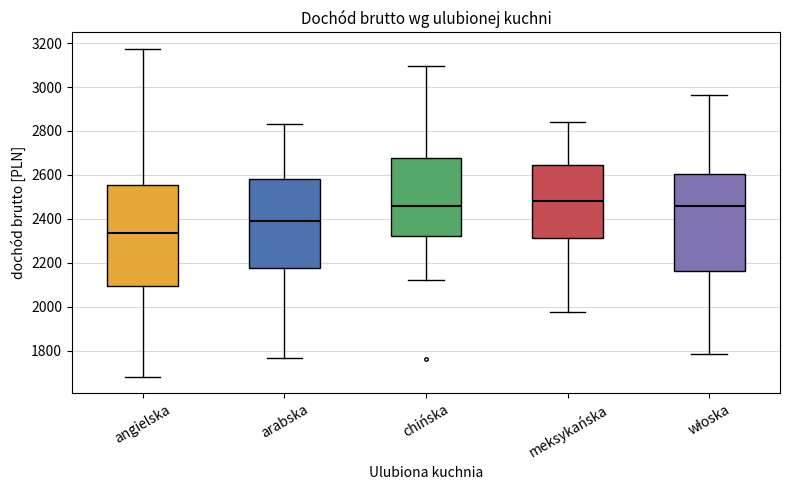

Reading left to right, read every box against the y-axis: the position of its median line, the range the box covers, and the ends of its whiskers. The values are not printed on the chart, so give them approximately, as read against the axis.

angielska: median 2340, box 2100 to 2560, whiskers 1680 to 3180
arabska: median 2380, box 2180 to 2580, whiskers 1760 to 2840
chińska: median 2460, box 2320 to 2680, whiskers 2120 to 3100
meksykańska: median 2480, box 2320 to 2640, whiskers 1980 to 2840
włoska: median 2460, box 2160 to 2600, whiskers 1780 to 2960